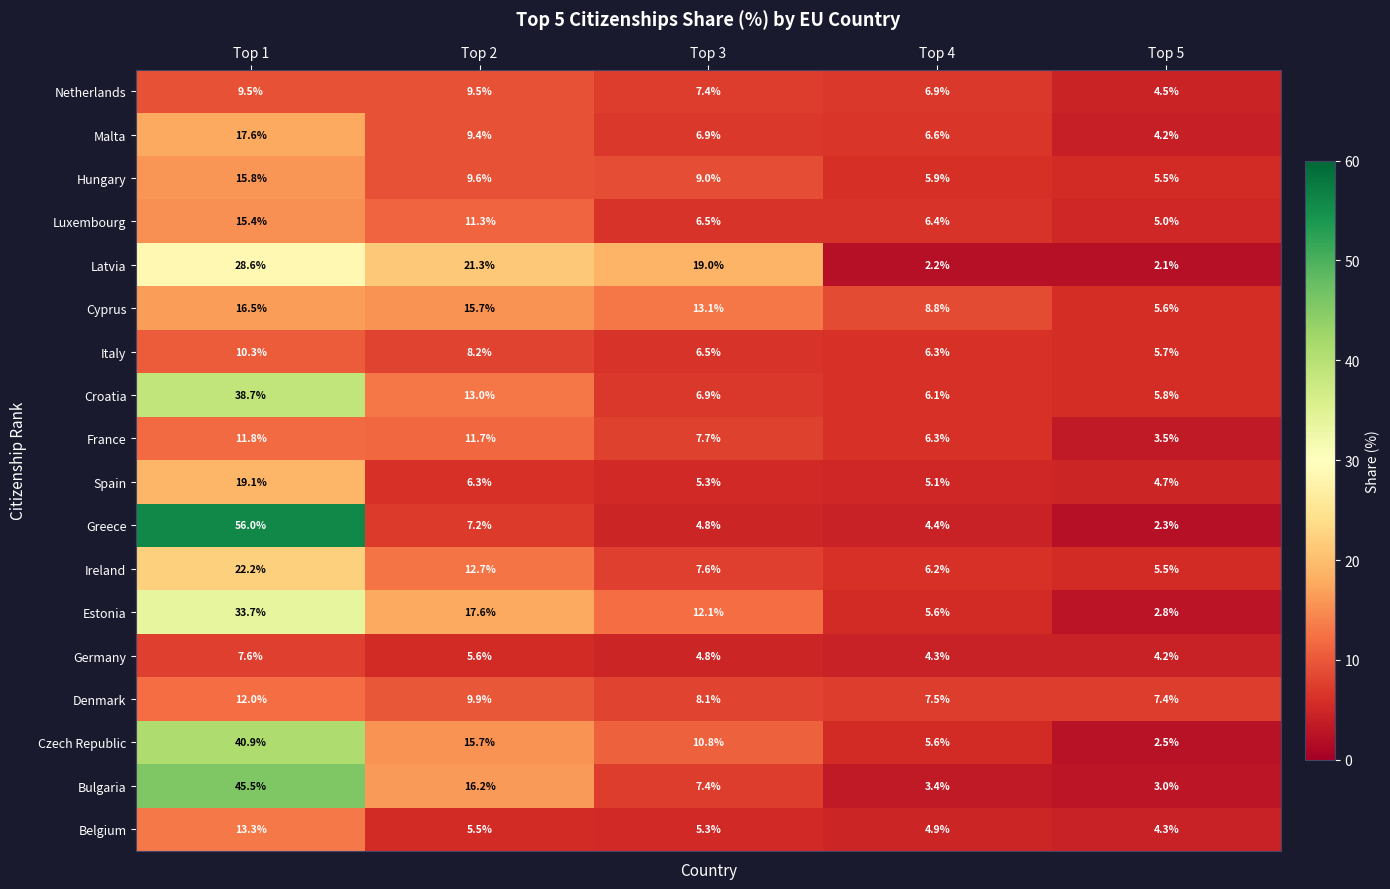

At how many categories does at least one series exceed 21?

2